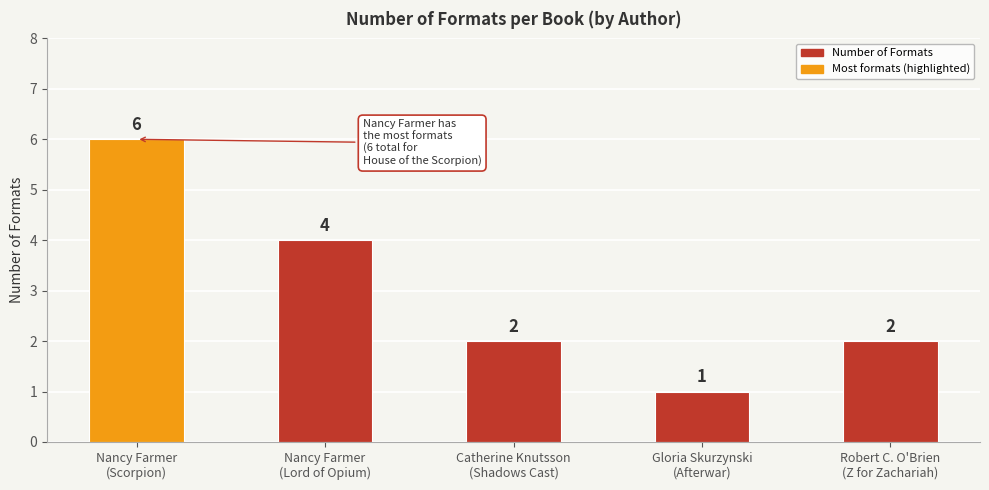

Count the values in the range 2 to 4.

3